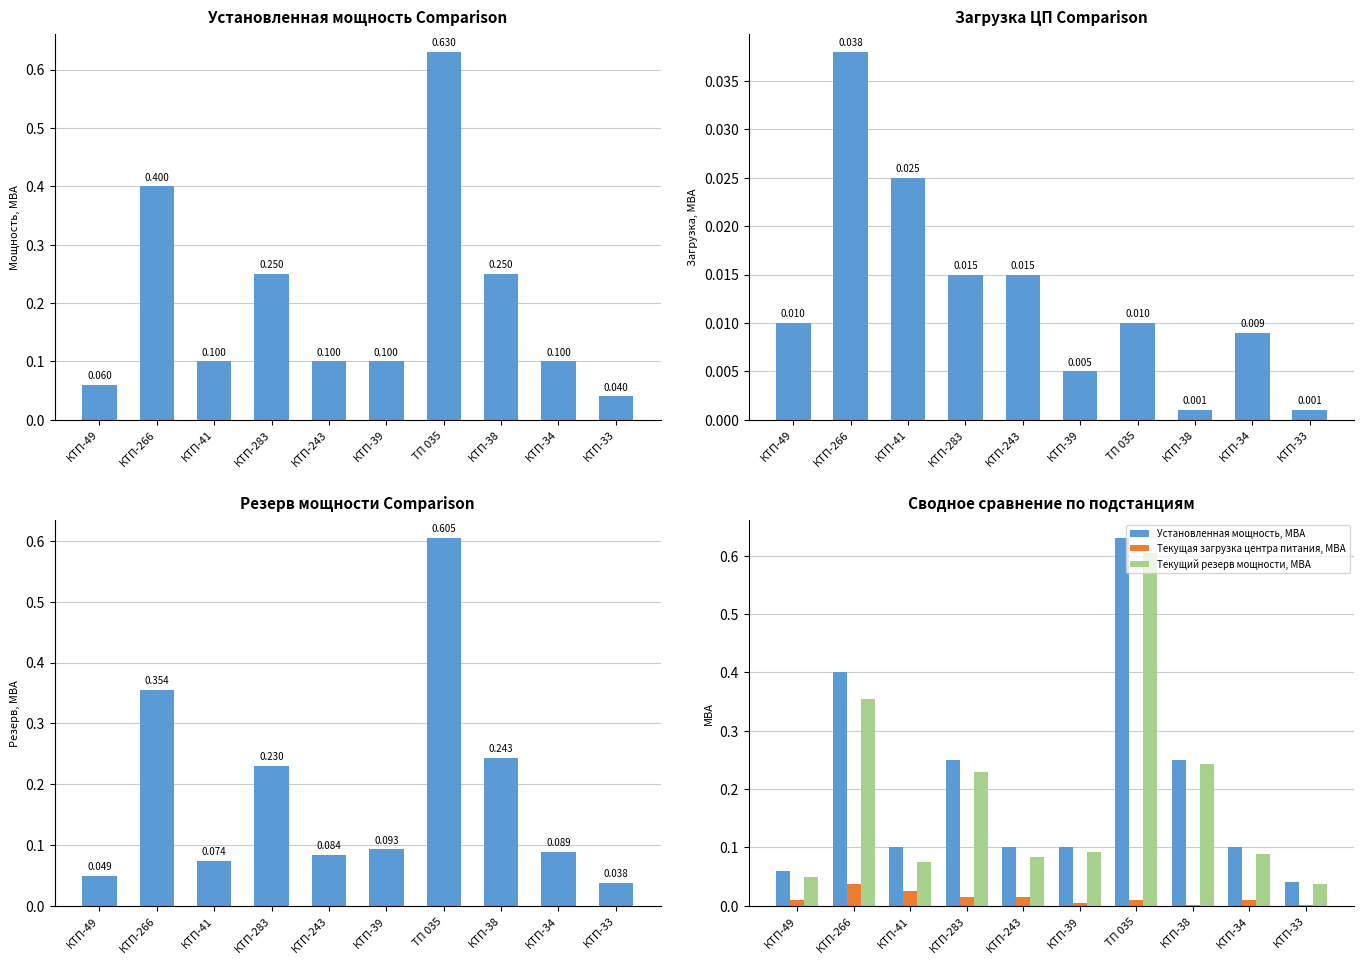

List the labels in order of Текущий резерв мощности, МВА value, smallest first.

КТП-33, КТП-49, КТП-41, КТП-243, КТП-34, КТП-39, КТП-283, КТП-38, КТП-266, ТП 035